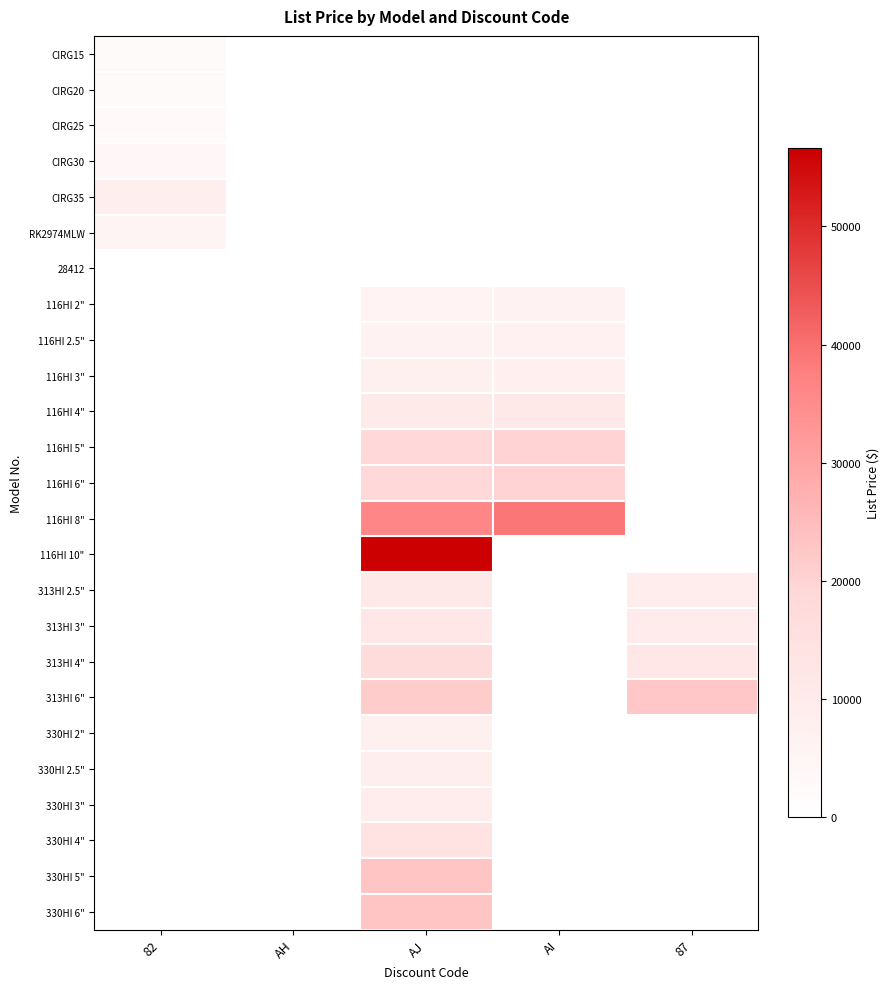

What is the total value across all series at AI?

110477.9